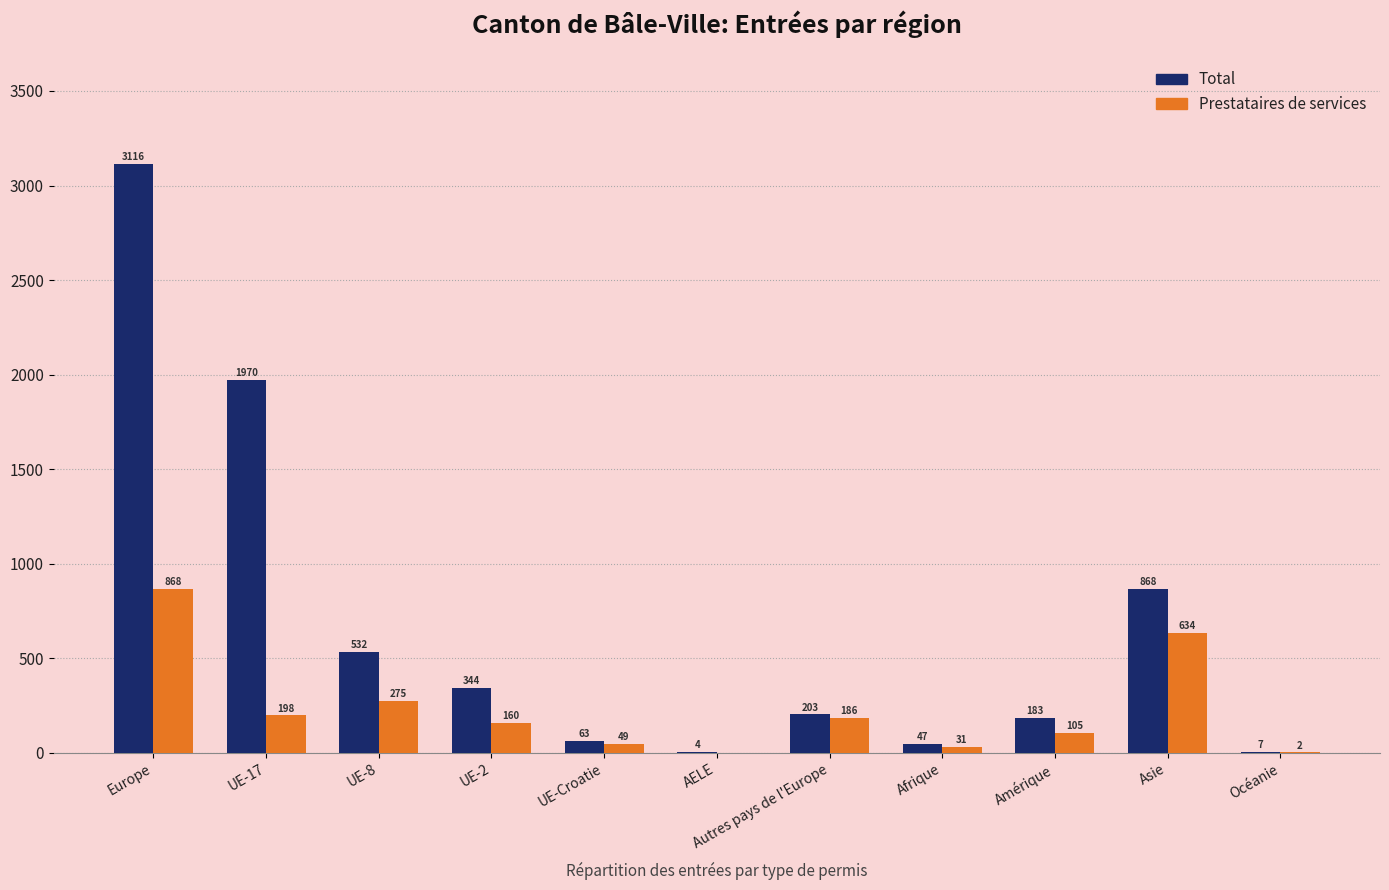

Which category has the highest value in the Prestataires de services series?

Europe